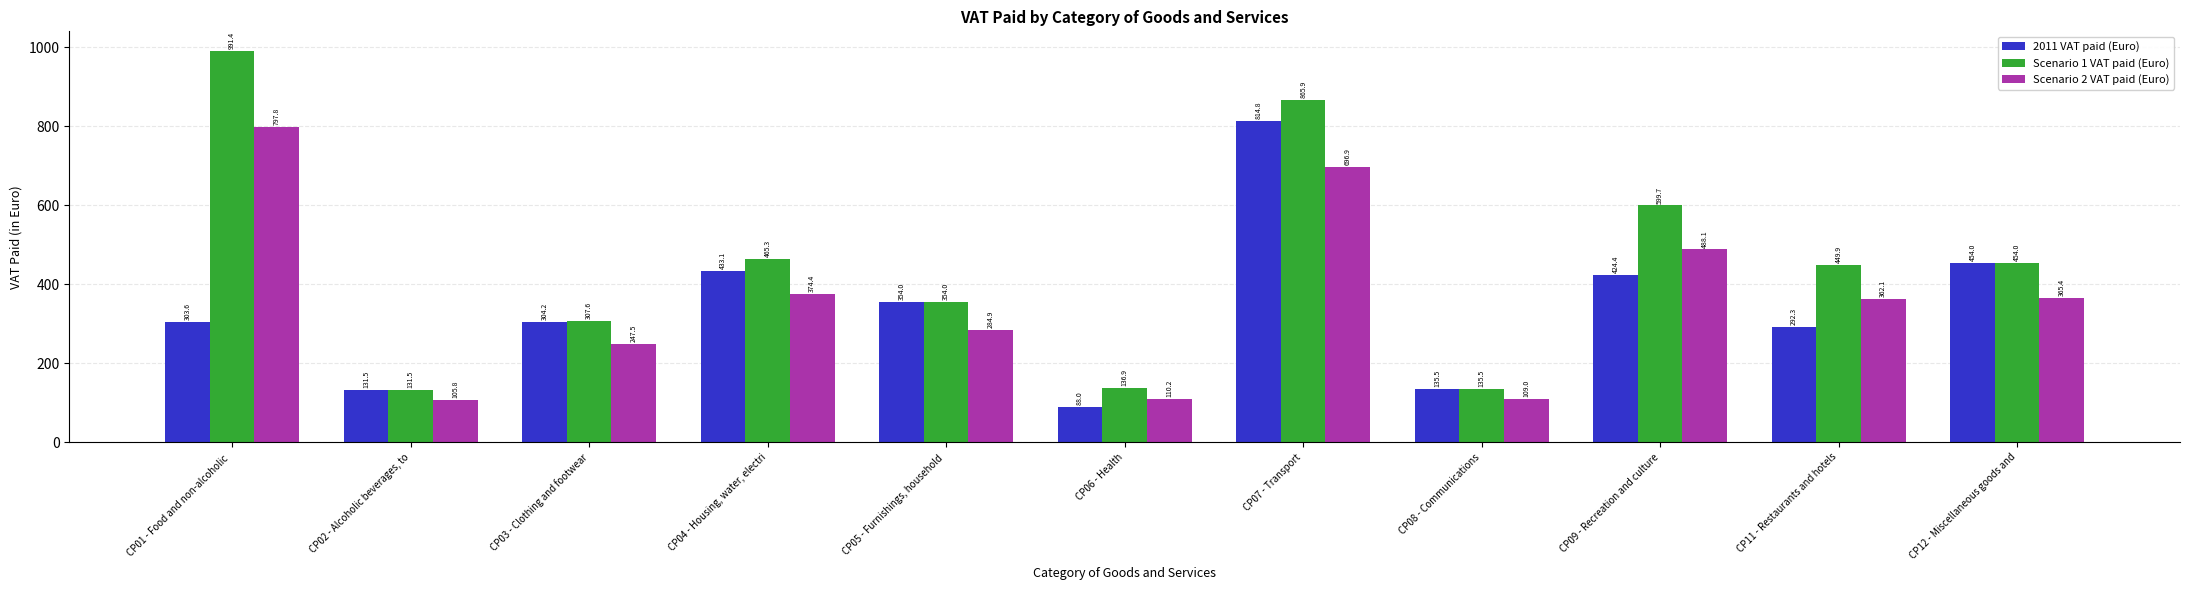

What is the difference between the second highest and second lowest values in the Scenario 1 VAT paid (Euro) series?

730.4